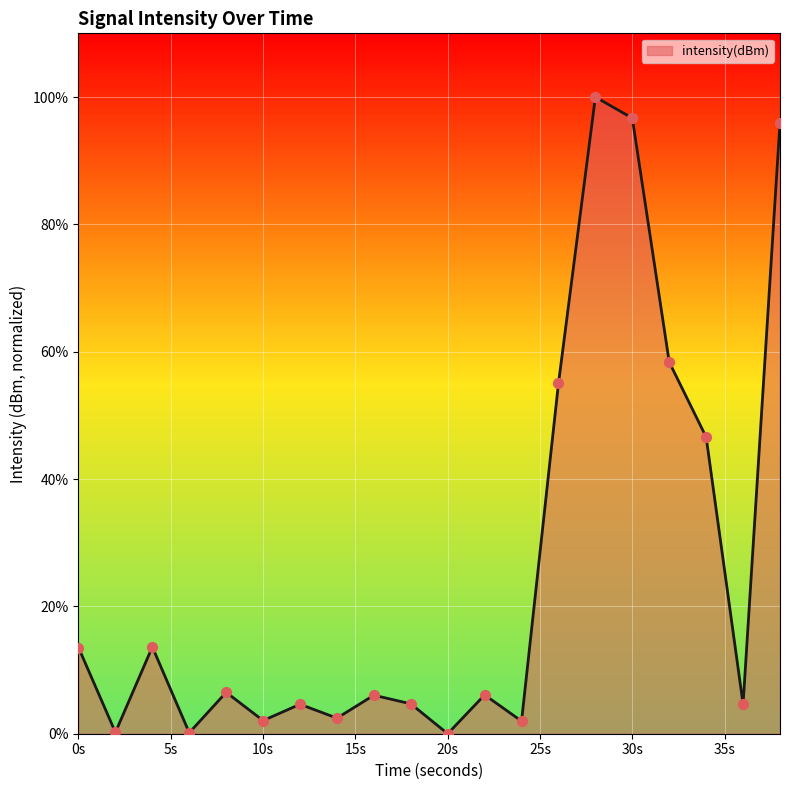

What is the greatest value displayed?

100.0